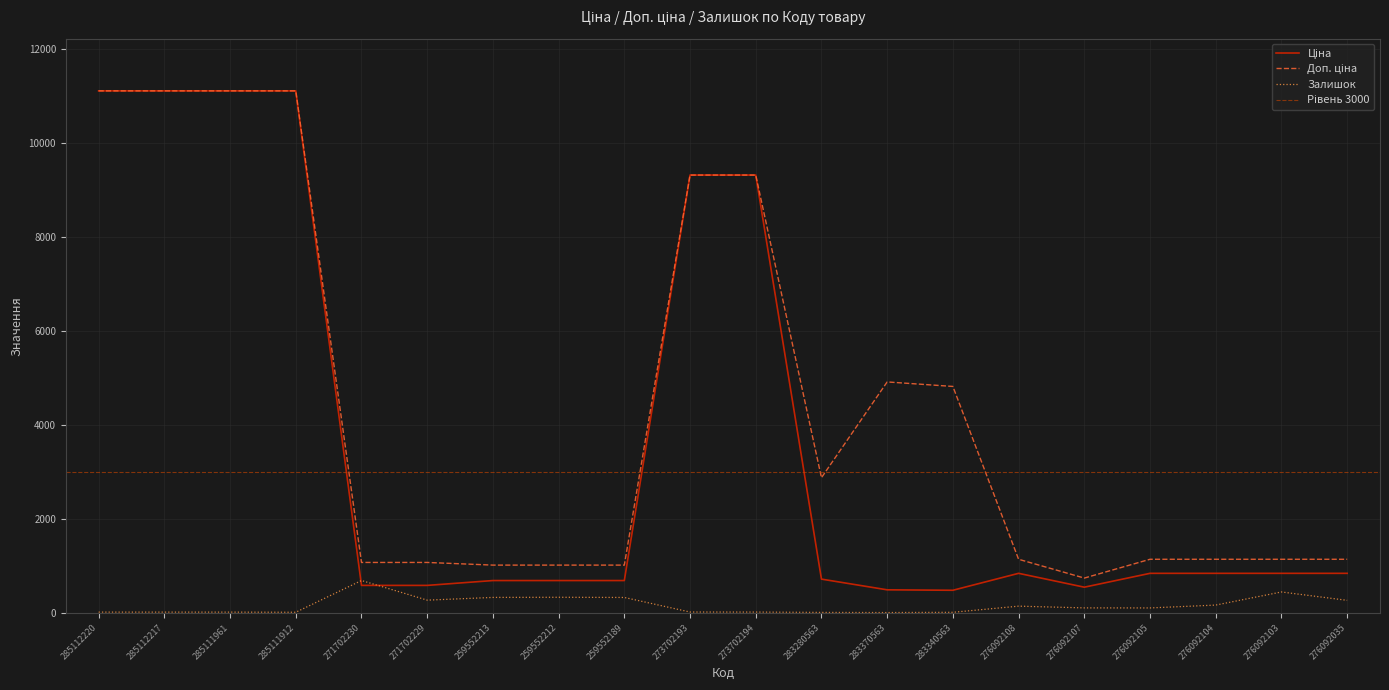

Which series changed the most between 283340563 and 276092108?

Доп. ціна